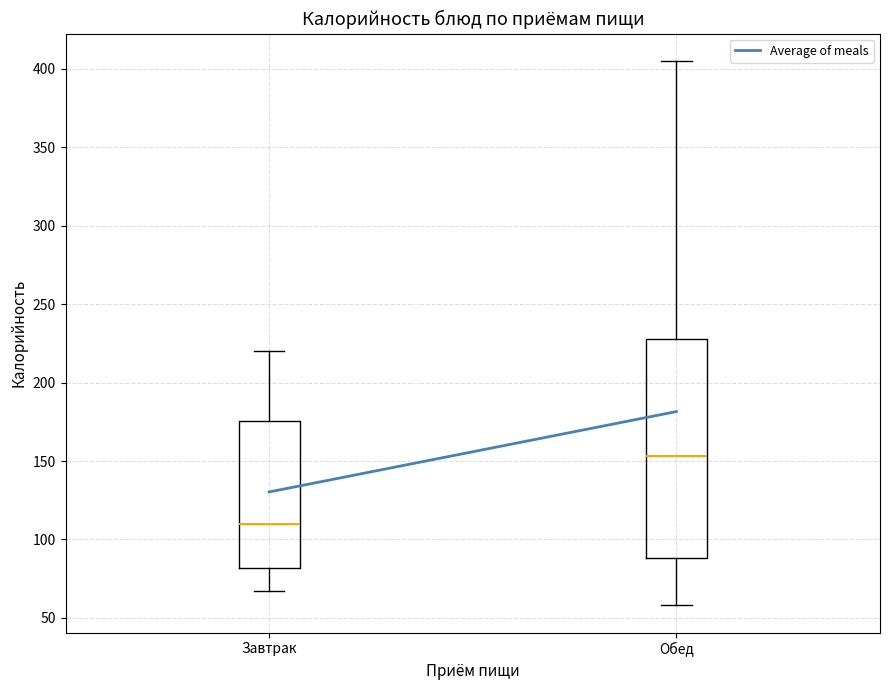

Which box has the lowest median line?

Завтрак